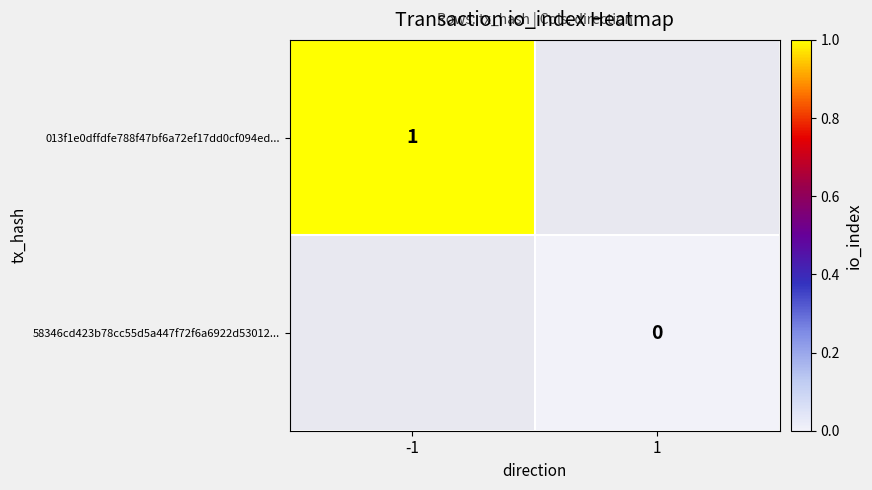

Is the value of 013f1e0dffdfe788f47bf6a72ef17dd0cf094ed... at -1 greater than the value of 58346cd423b78cc55d5a447f72f6a6922d53012... at 1?

Yes